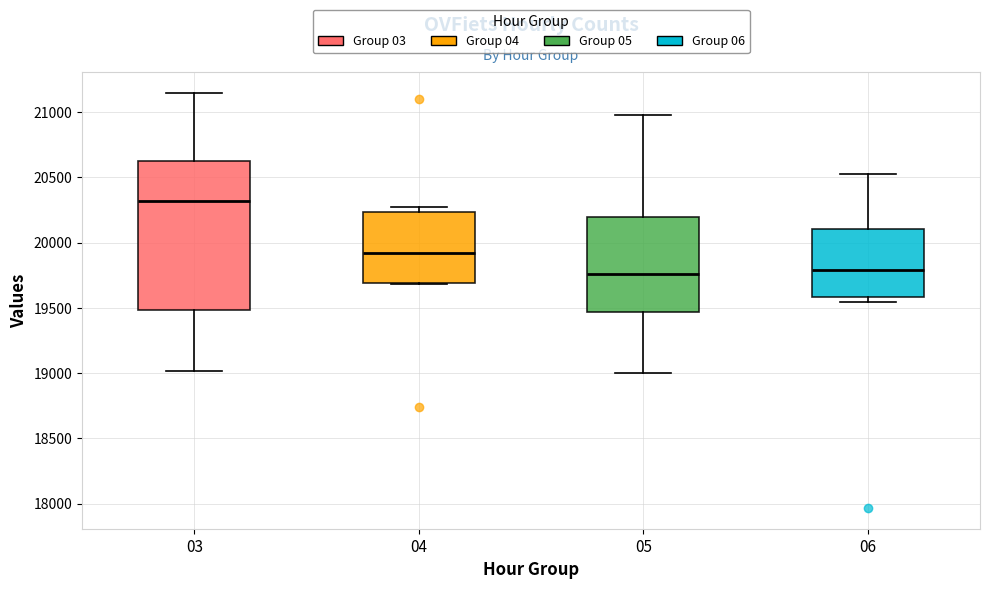

Where does the median line of the box at x = 04 sit on the y-axis? The values are not printed on the chart, so give them approximately, as read against the axis.

19900